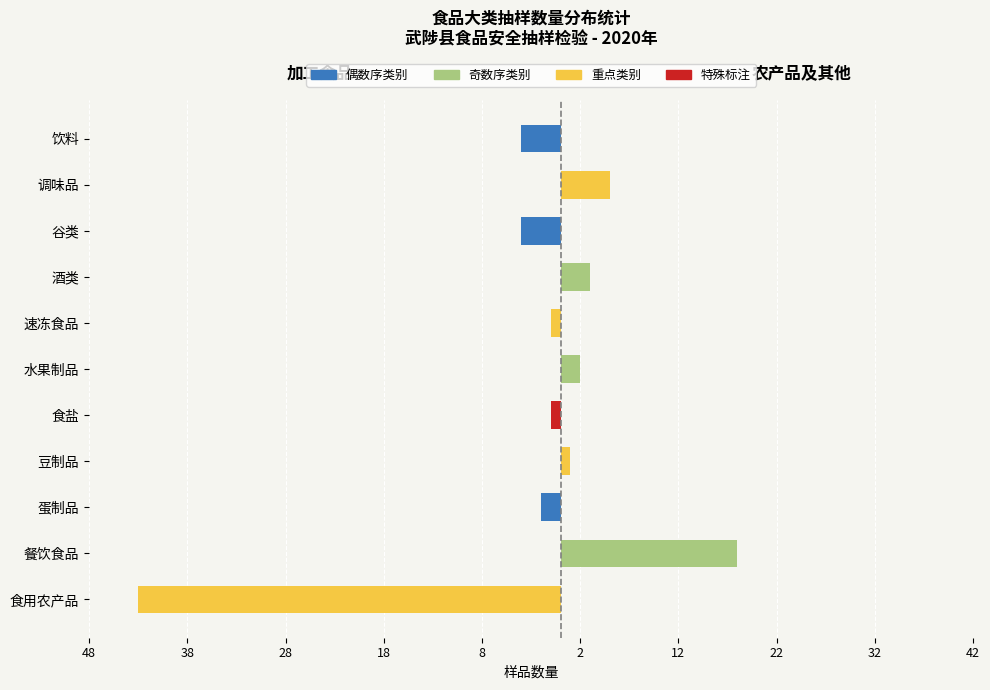

The 左侧类别(偶数序) series shows 0 at 水果制品. True or false?

True